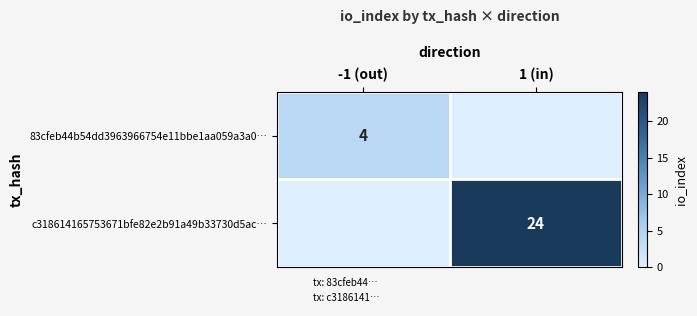

At which category is the sum across all series the highest?

1 (in)